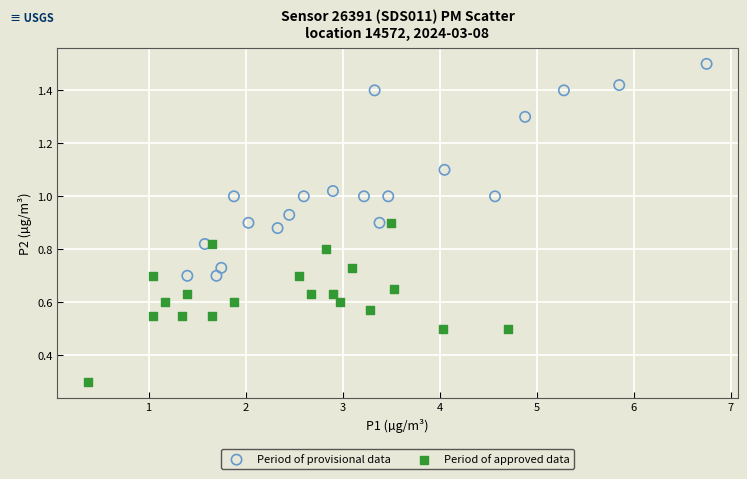

What are all the series names shown in the legend?

Period of provisional data, Period of approved data